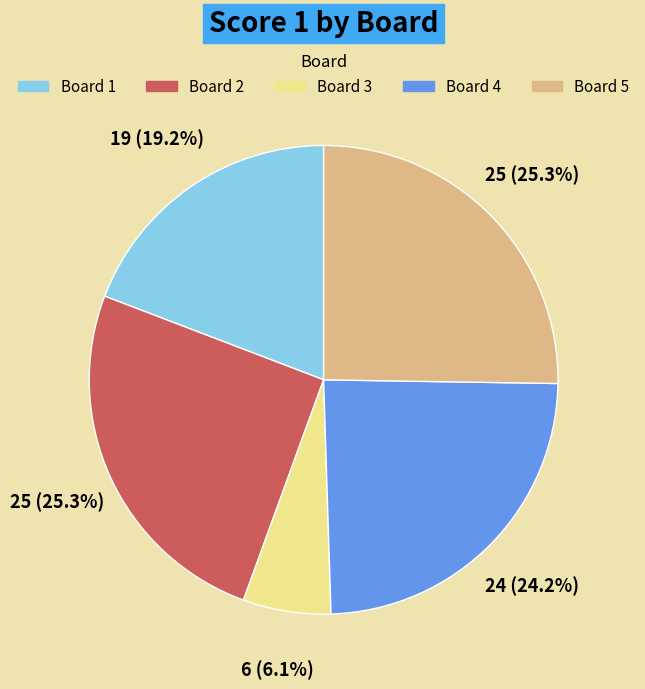

To the nearest percent, what is the average slice percentage?

20%